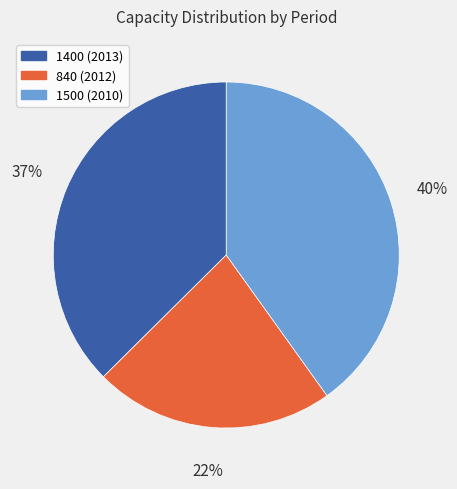

Does any single category account for the majority?

No